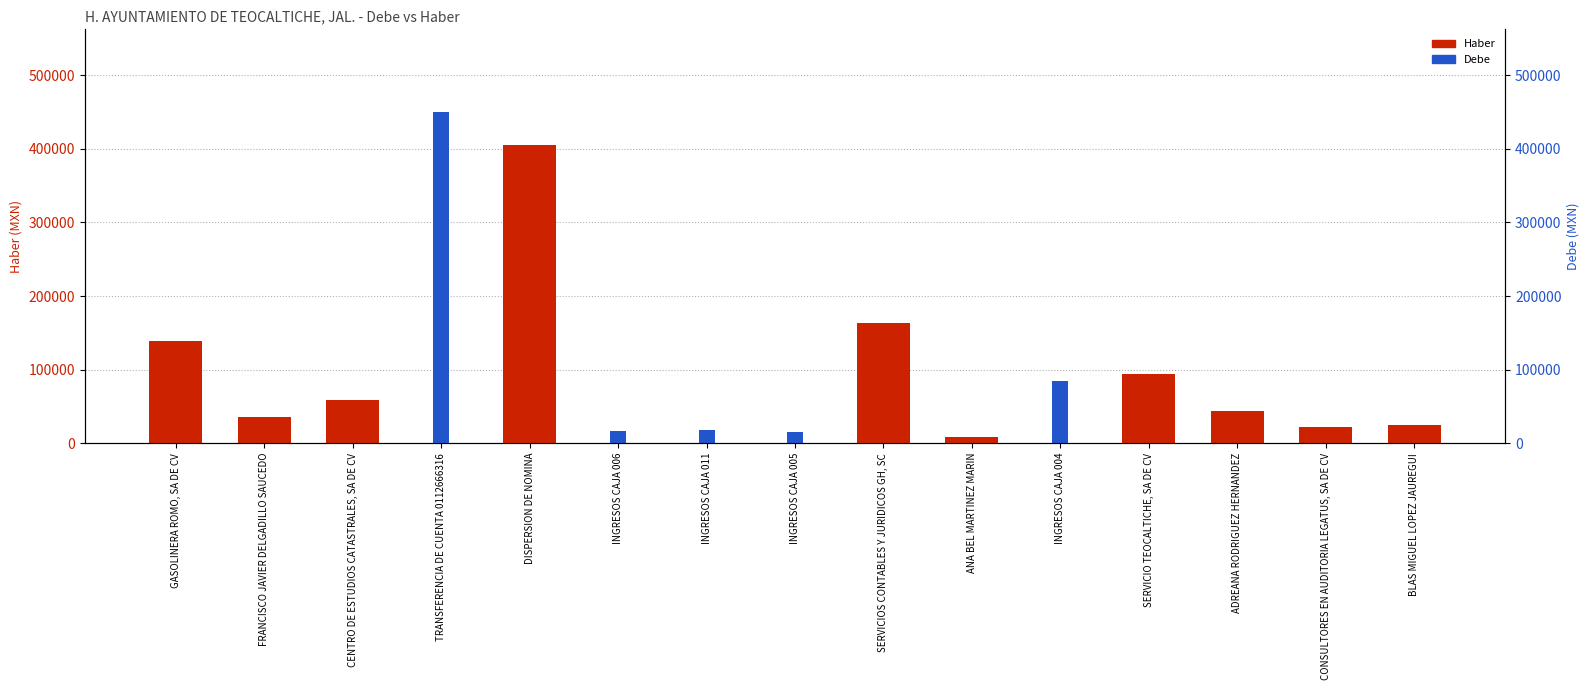

Is the value of Debe at ADREANA RODRIGUEZ HERNANDEZ greater than the value of Haber at CONSULTORES EN AUDITORIA LEGATUS, SA DE CV?

No